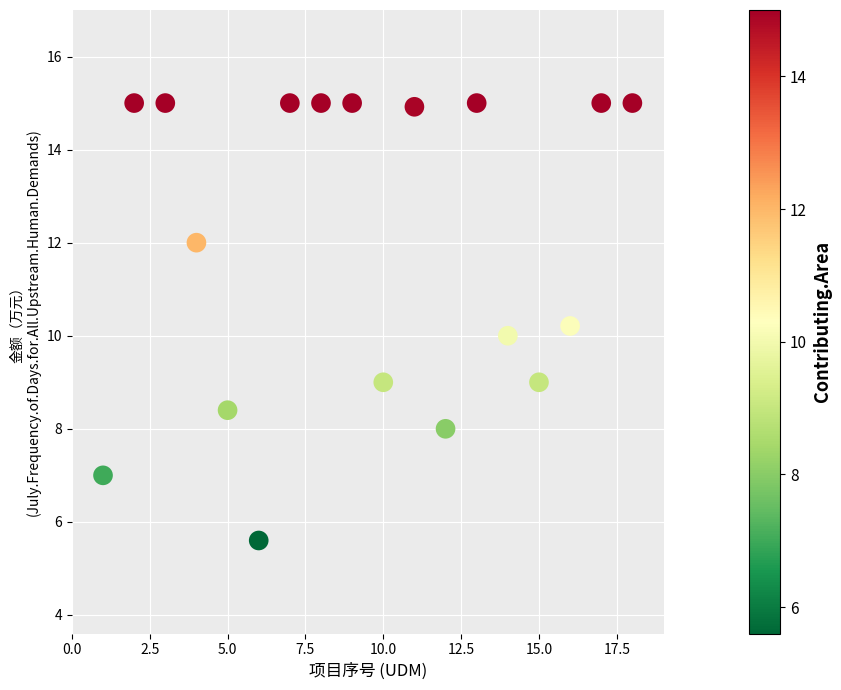

What is the range of Y values (max minus min)?

9.4